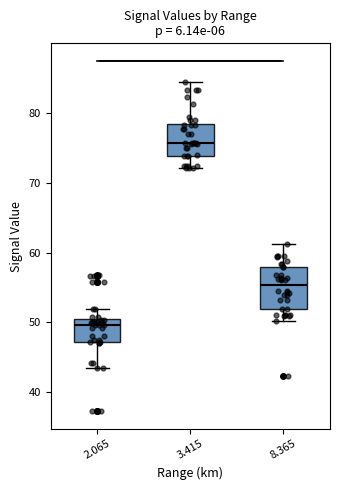

Which box is the tallest, from its lower edge to its upper edge?

8.365